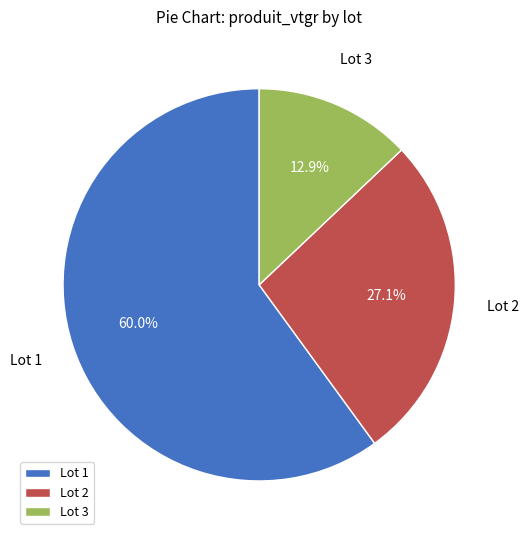

Is there any slice that represents more than half of the pie?

Yes